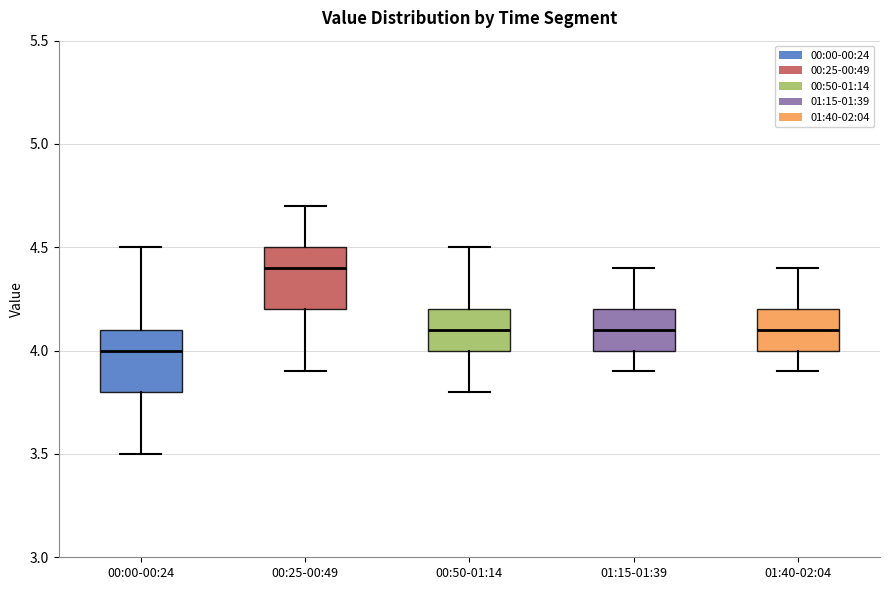

Reading left to right, read every box against the y-axis: the position of its median line, the range the box covers, and the ends of its whiskers. The values are not printed on the chart, so give them approximately, as read against the axis.

00:00-00:24: median 4.0, box 3.8 to 4.1, whiskers 3.5 to 4.5
00:25-00:49: median 4.4, box 4.2 to 4.5, whiskers 3.9 to 4.7
00:50-01:14: median 4.1, box 4.0 to 4.2, whiskers 3.8 to 4.5
01:15-01:39: median 4.1, box 4.0 to 4.2, whiskers 3.9 to 4.4
01:40-02:04: median 4.1, box 4.0 to 4.2, whiskers 3.9 to 4.4